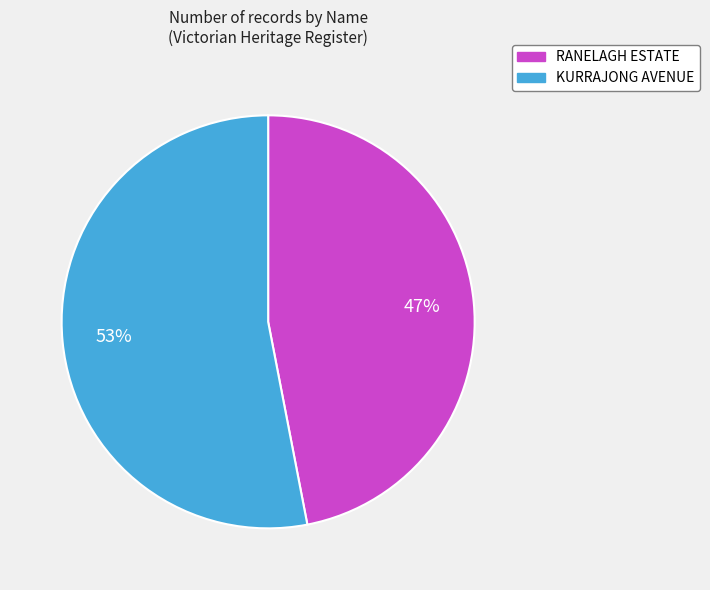

How many segments does this pie chart have?

2